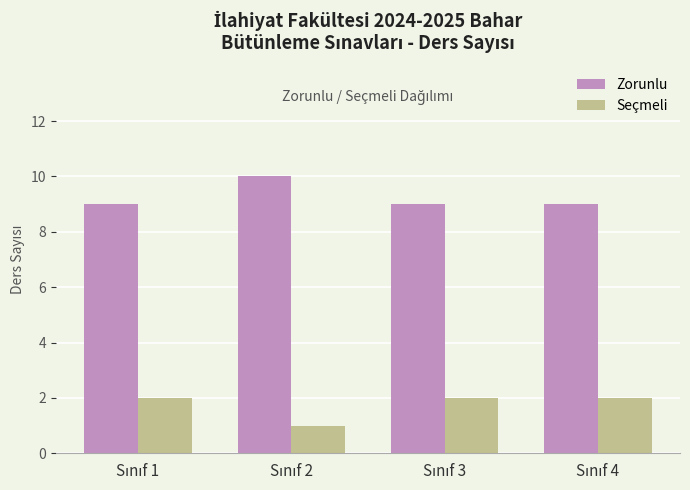

Rank the series by their average value, from highest to lowest.

Zorunlu, Seçmeli